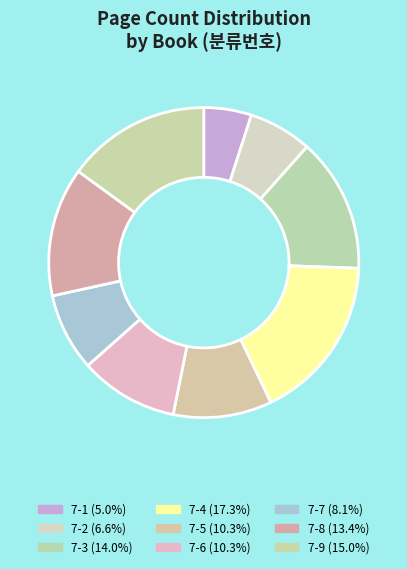

Count the number of slices in the pie.

9